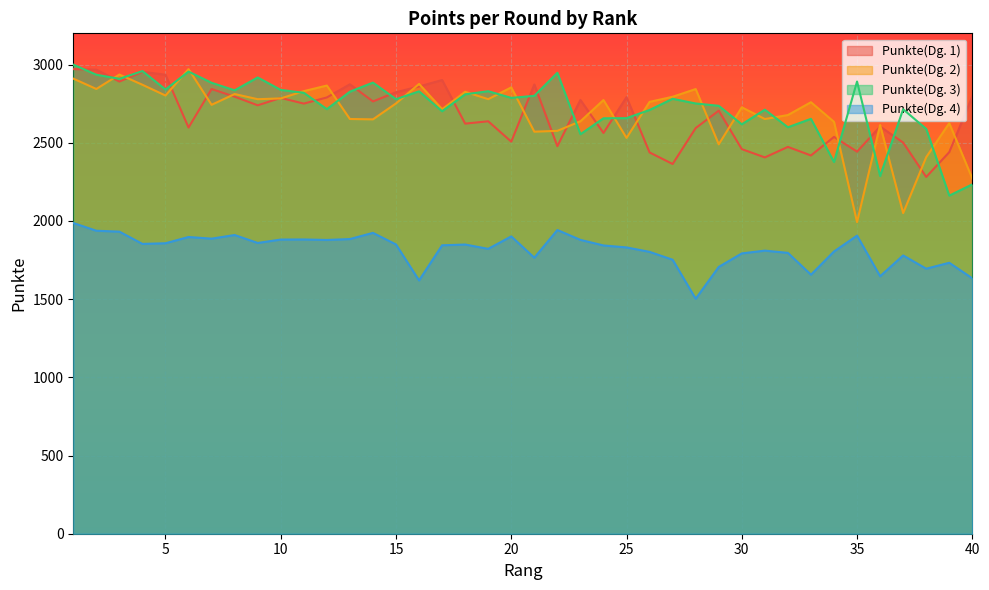

Where is the first local minimum for Punkte(Dg. 3)?

3